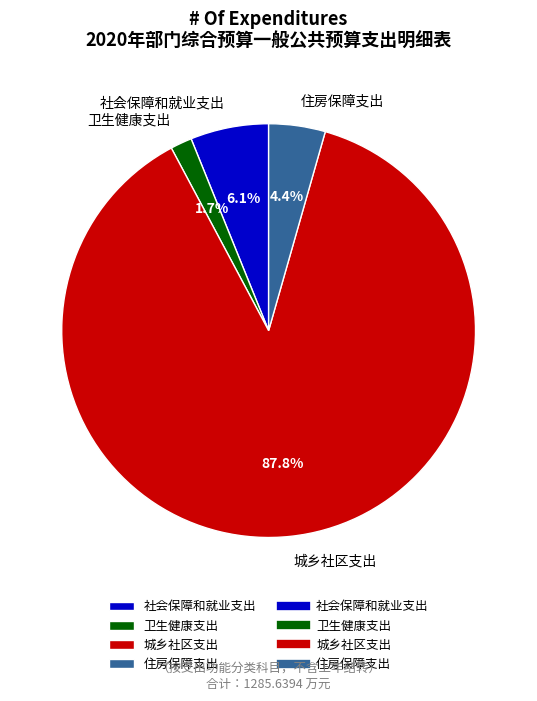

Which has a higher value, 卫生健康支出 or 城乡社区支出?

城乡社区支出